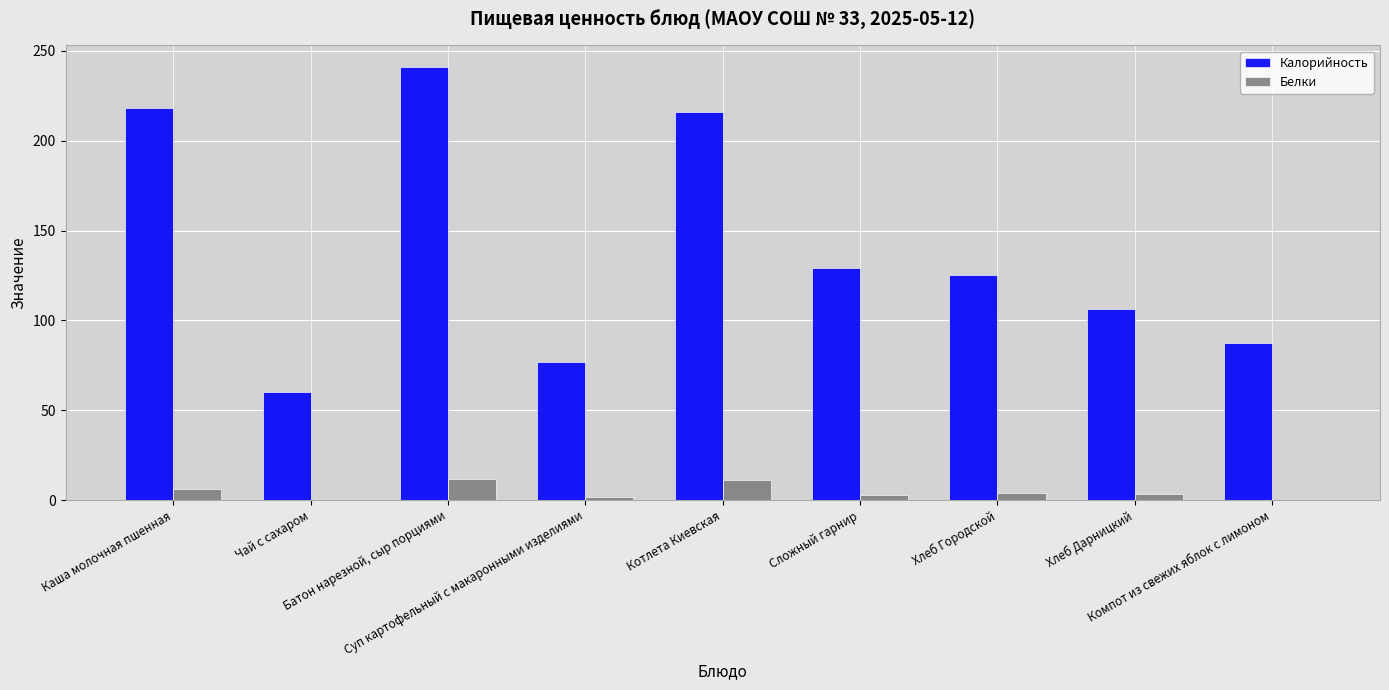

Is the value of Калорийность at Компот из свежих яблок с лимоном greater than the value of Белки at Котлета Киевская?

Yes